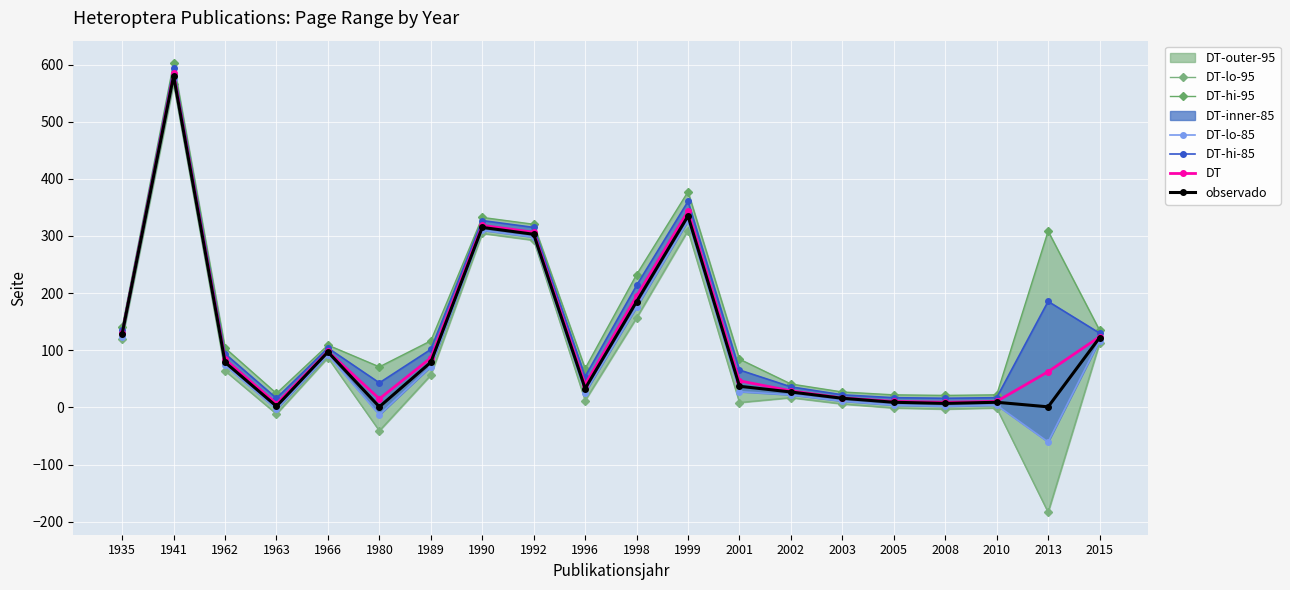

Read the DT-lo-85 value at 1962.

74.0